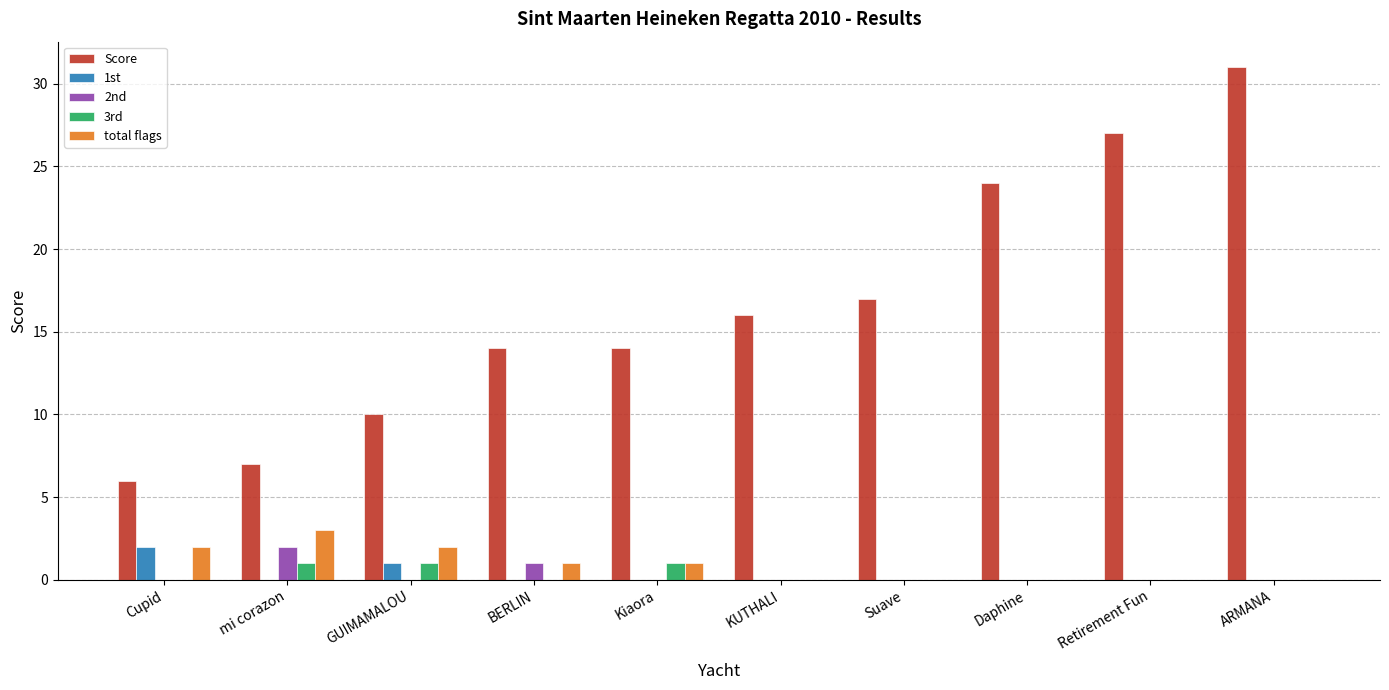

At which category is the sum across all series the highest?

ARMANA